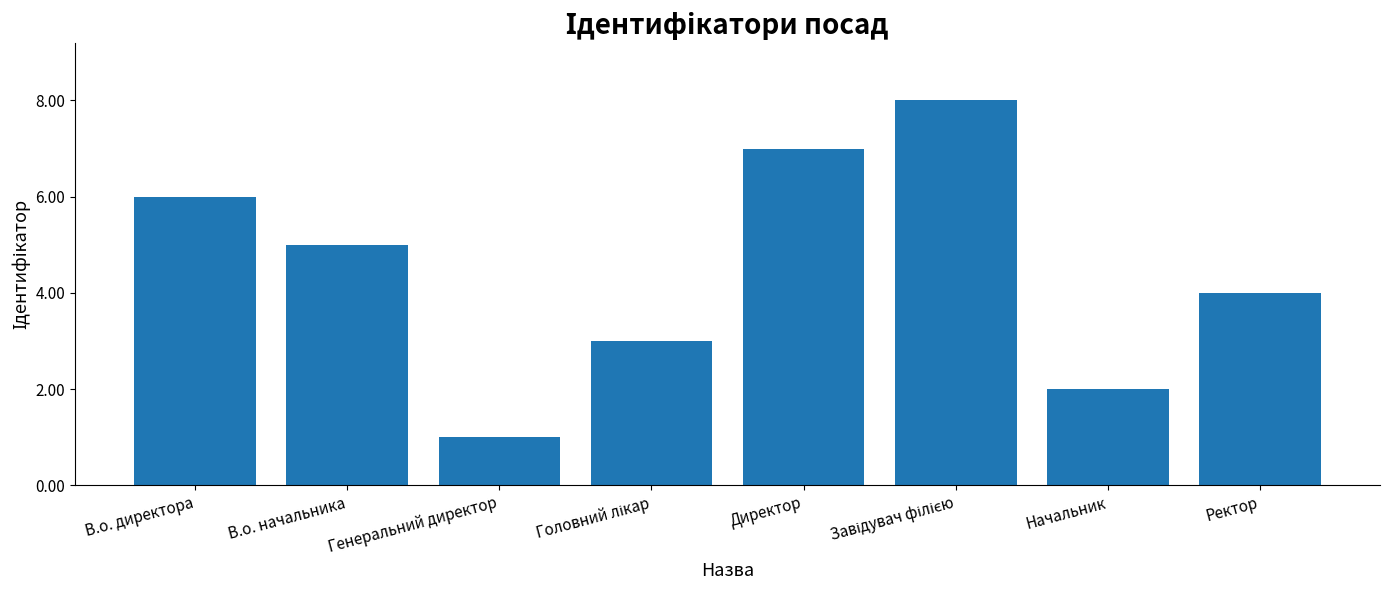

What is the smallest value displayed?

1